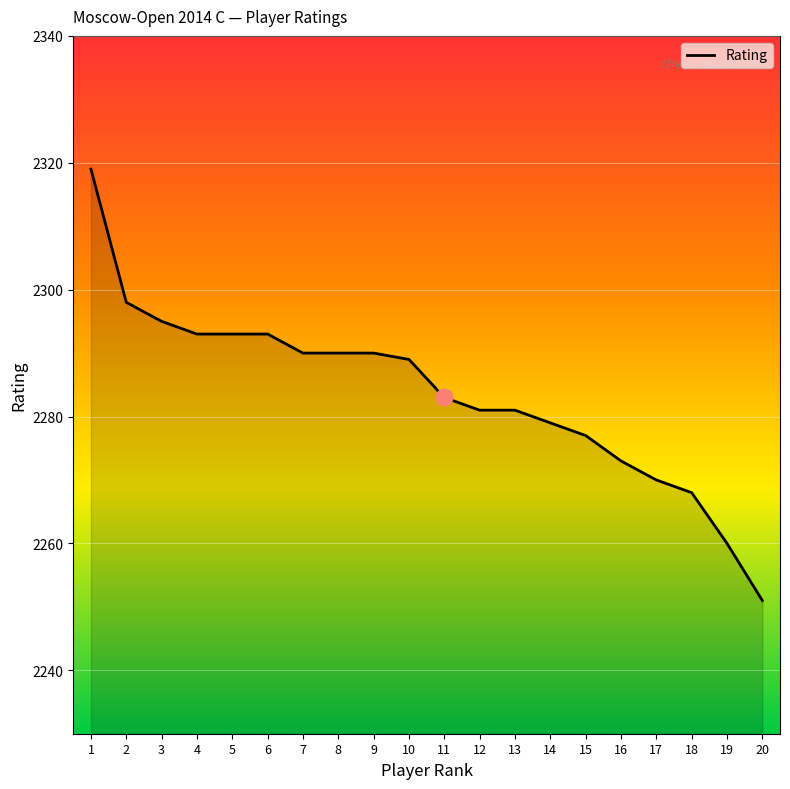

What is the sum of the values at 15 and 11?

4560